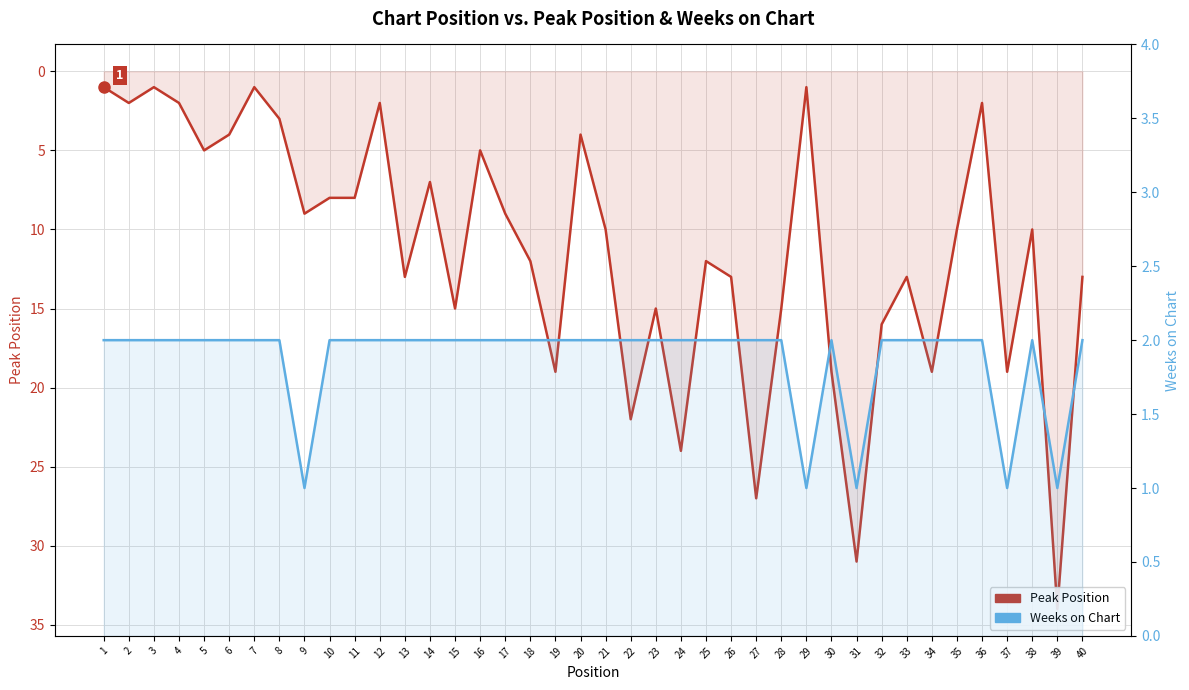

What are all the series names shown in the legend?

Peak Position, Weeks on Chart